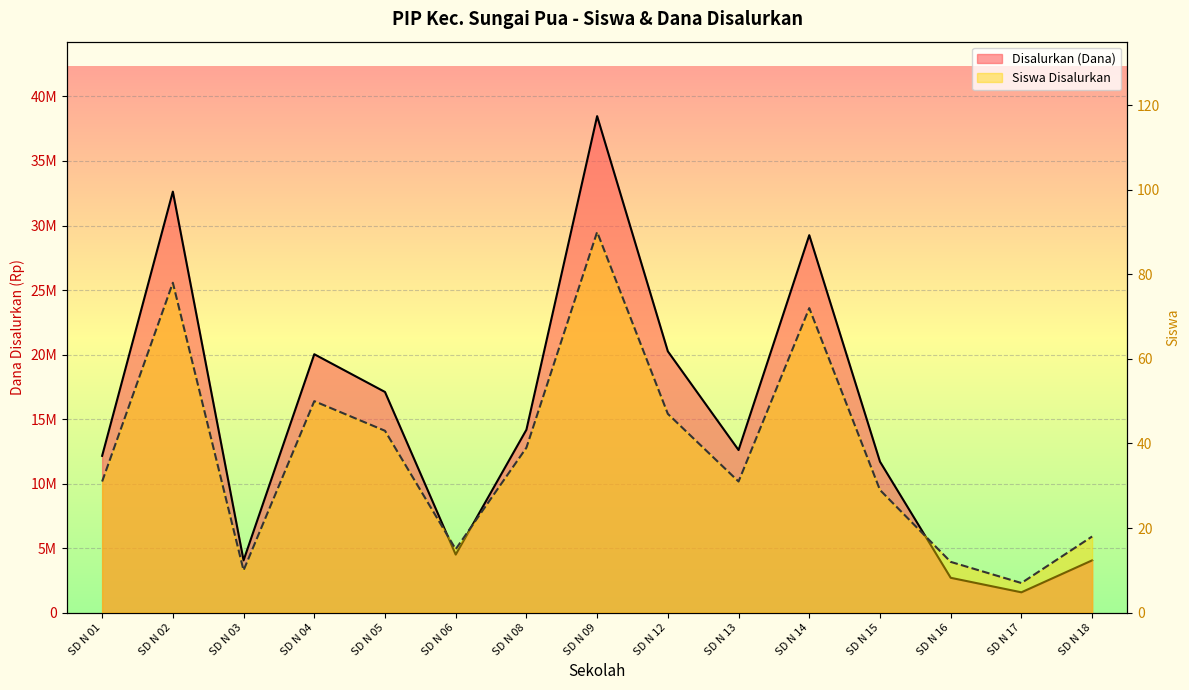

Reading right to left, what are all the values shown in this chart?

Disalurkan (Dana): 4050000	1575000	2700000	11700000	29250000	12600000	20250000	38475000	14175000	4500000	17100000	20025000	4050000	32625000	12150000
Siswa Disalurkan: 18	7	12	29	72	31	47	90	39	15	43	50	10	78	31